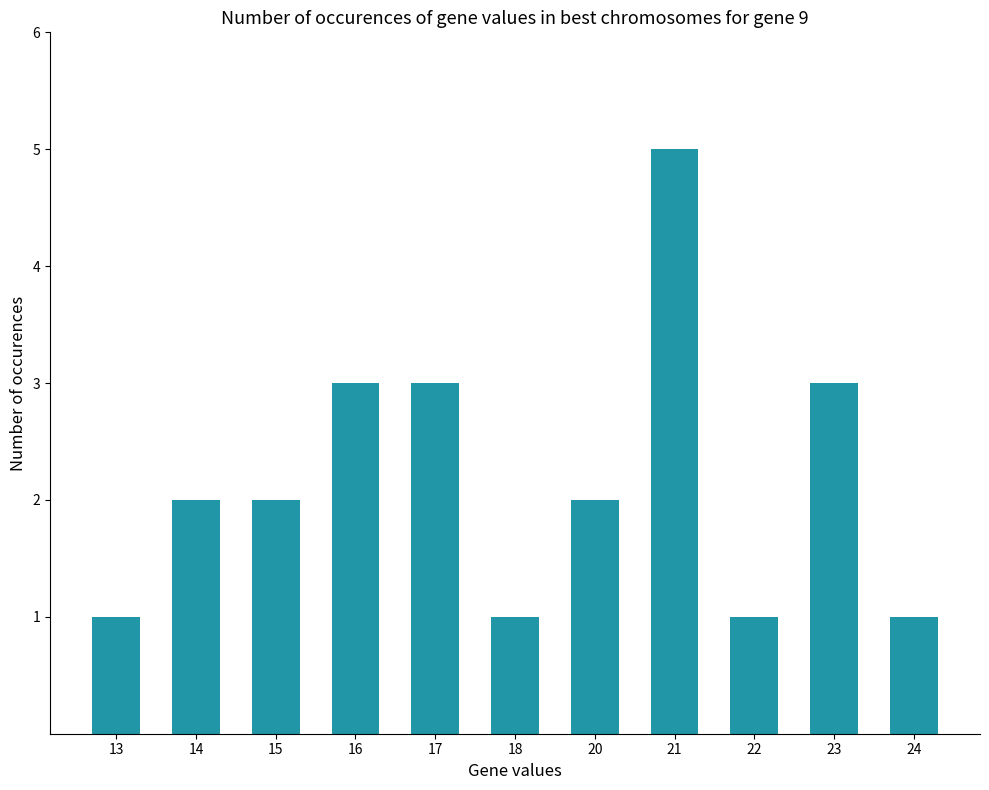

Is it true that the value at 22 is 1?

True